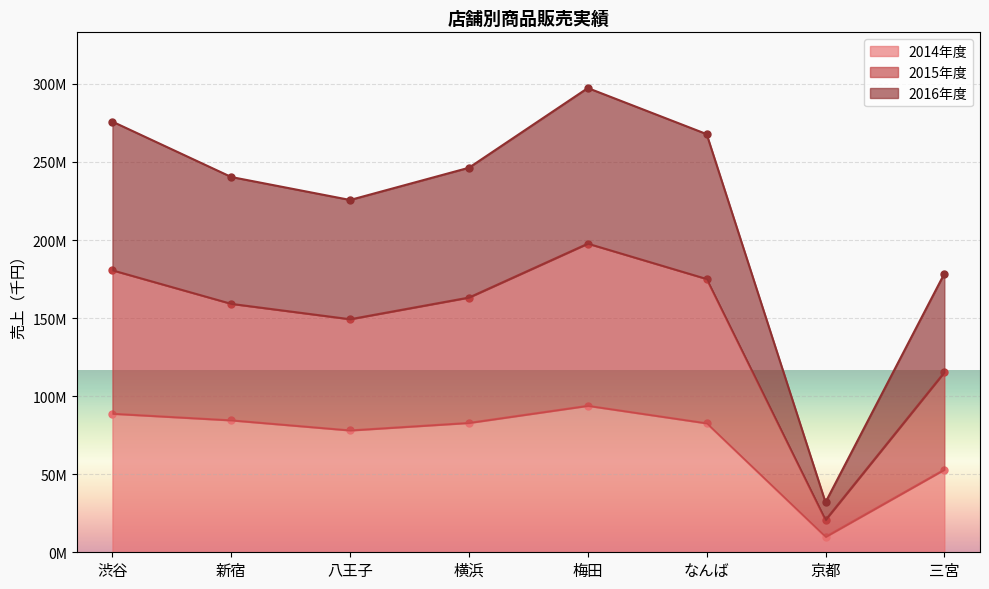

In 2014年度, how many points are lower than both neighbors (excluding endpoints)?

2